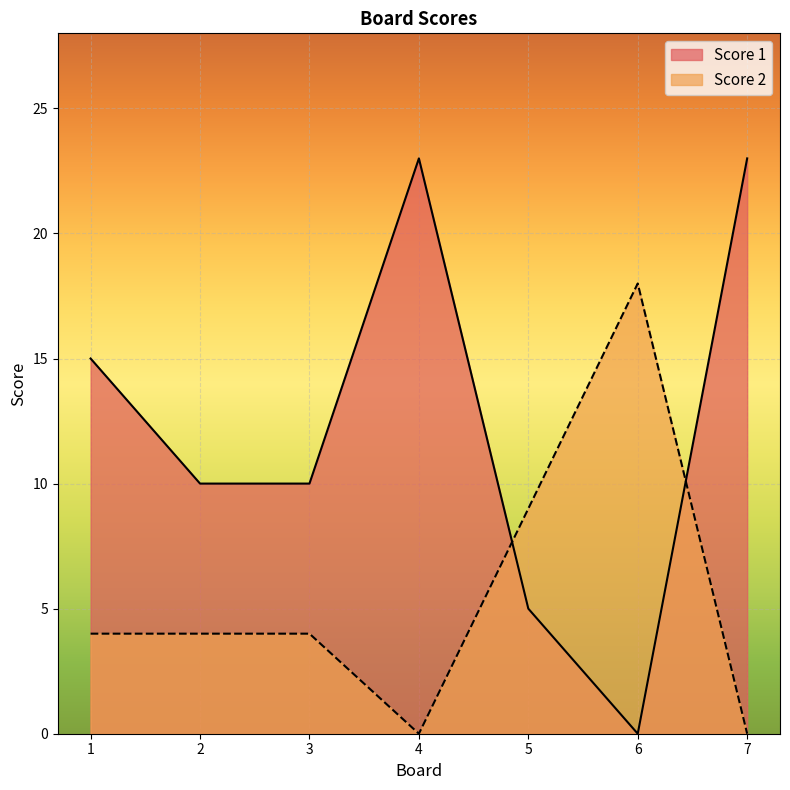

The Score 1 series shows 5 at 2. True or false?

False